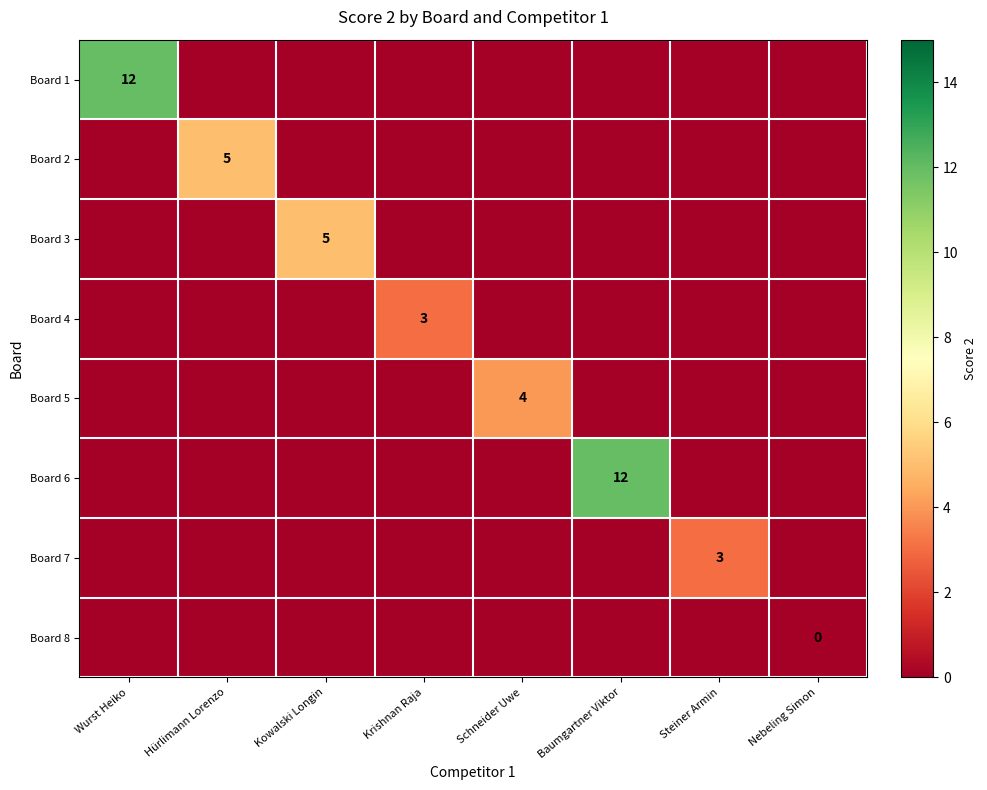

Is it true that Board 5 equals 2 at Schneider Uwe?

False